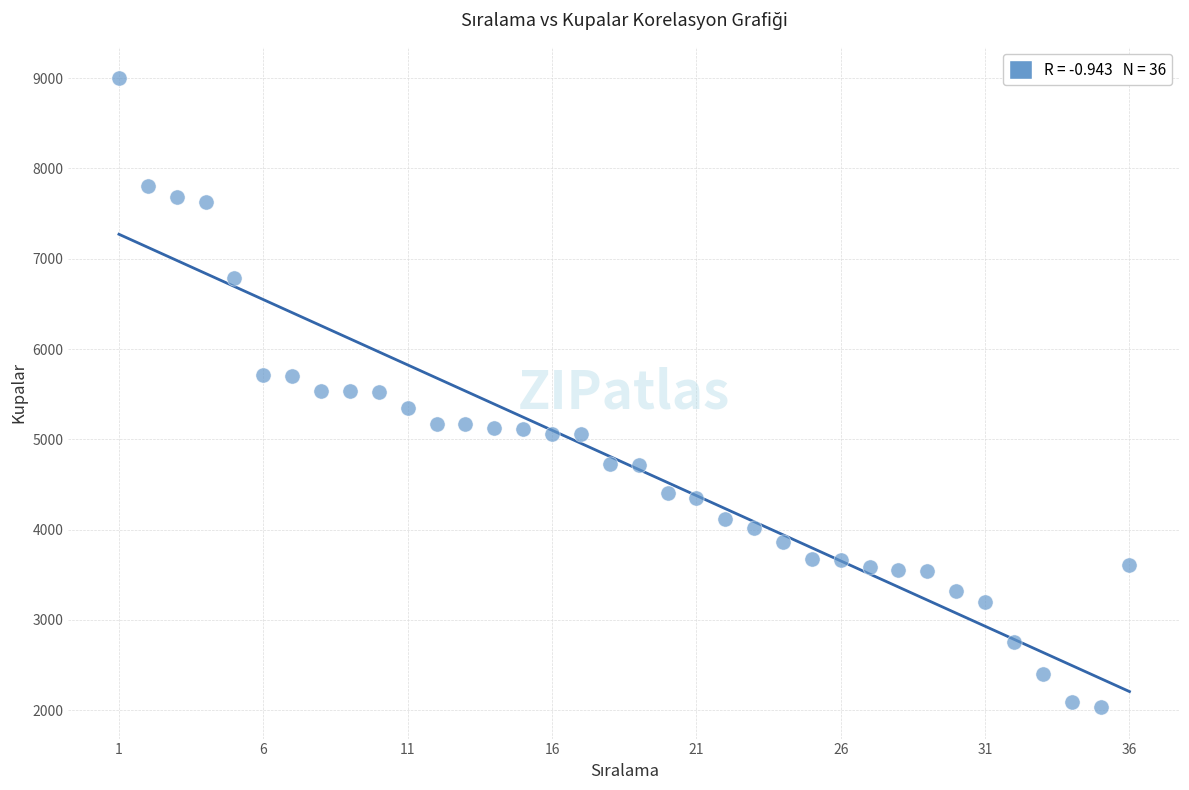

What is the range of X values (max minus min)?

35